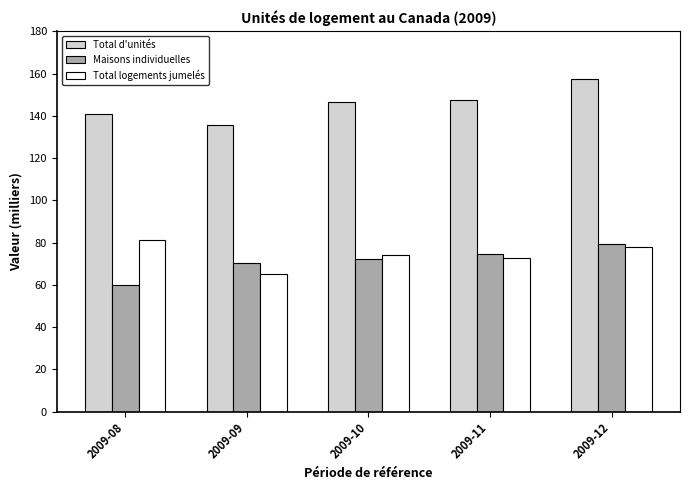

How many data points does each series have?

5